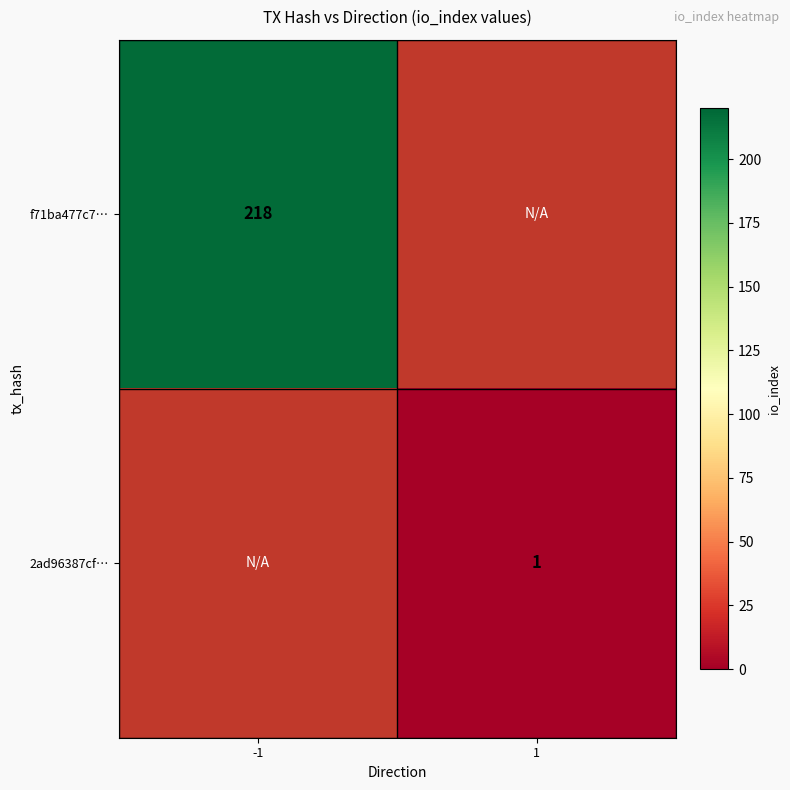

Is it true that f71ba477c7… equals 218 at -1?

True